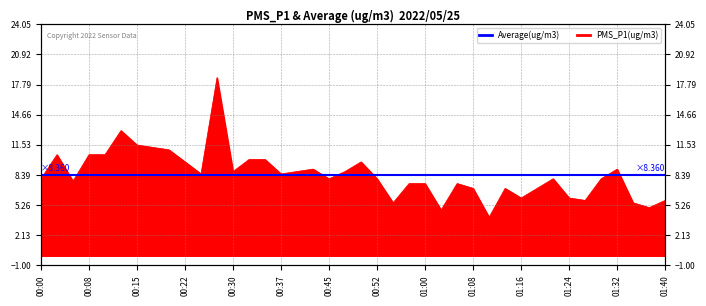

The chart shows a value of 13.9 at 00:22. True or false?

False